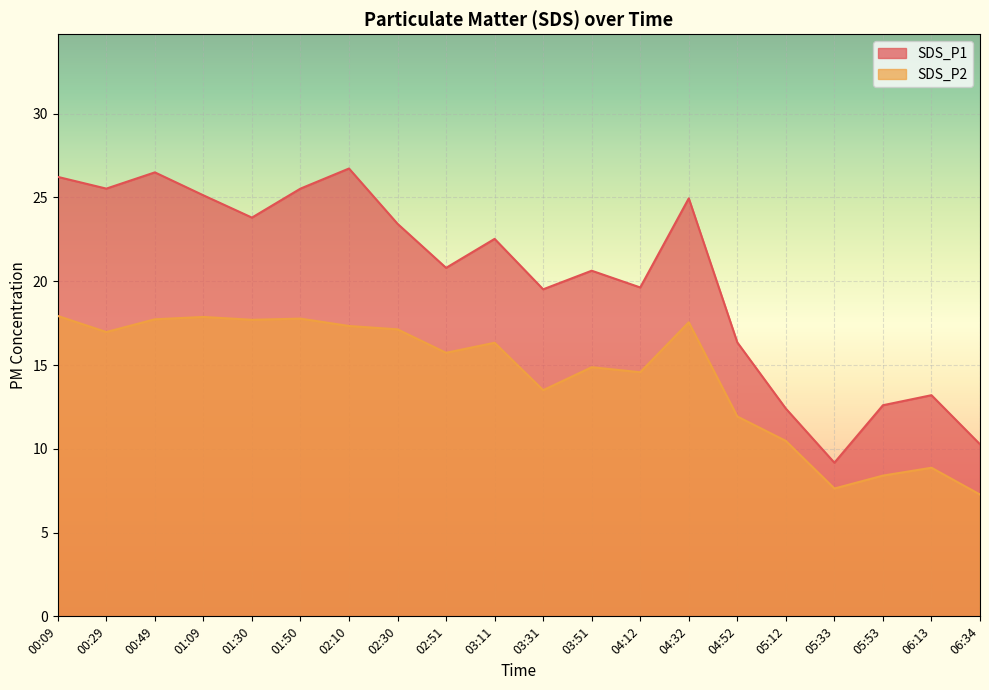

How many lines are shown in the chart?

2